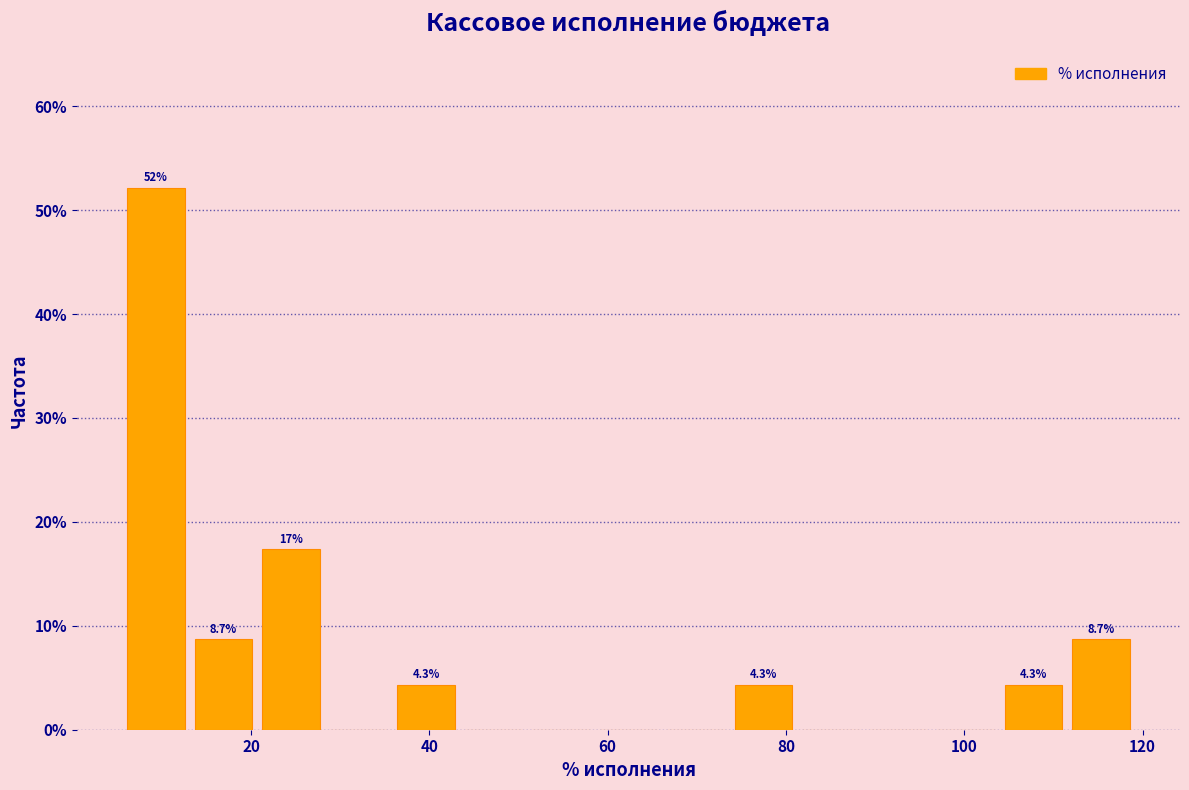

Around what value on the x-axis is the tallest bar? Give the approximate position of its centre, as read against the axis.

10